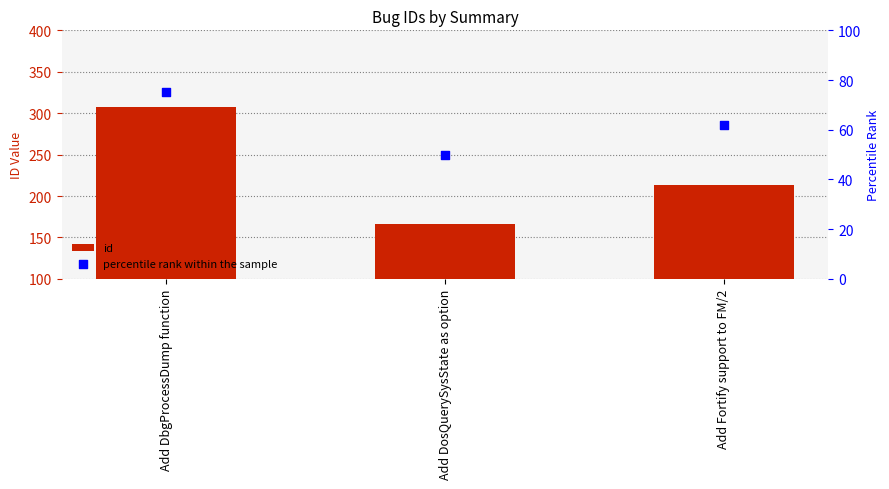

Which series has the largest total across all categories?

id